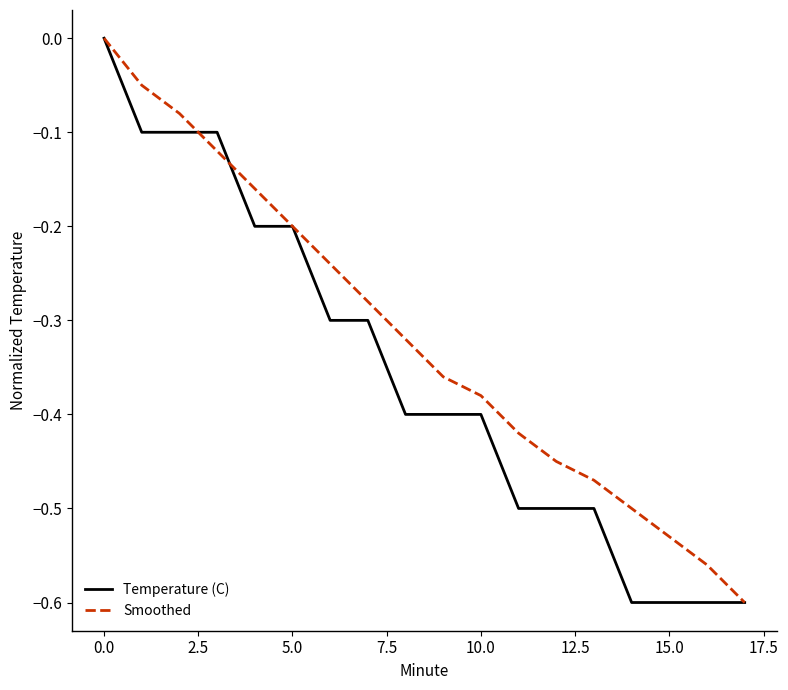

What is the difference between the second highest and second lowest values in the Temperature (C) series?

0.5